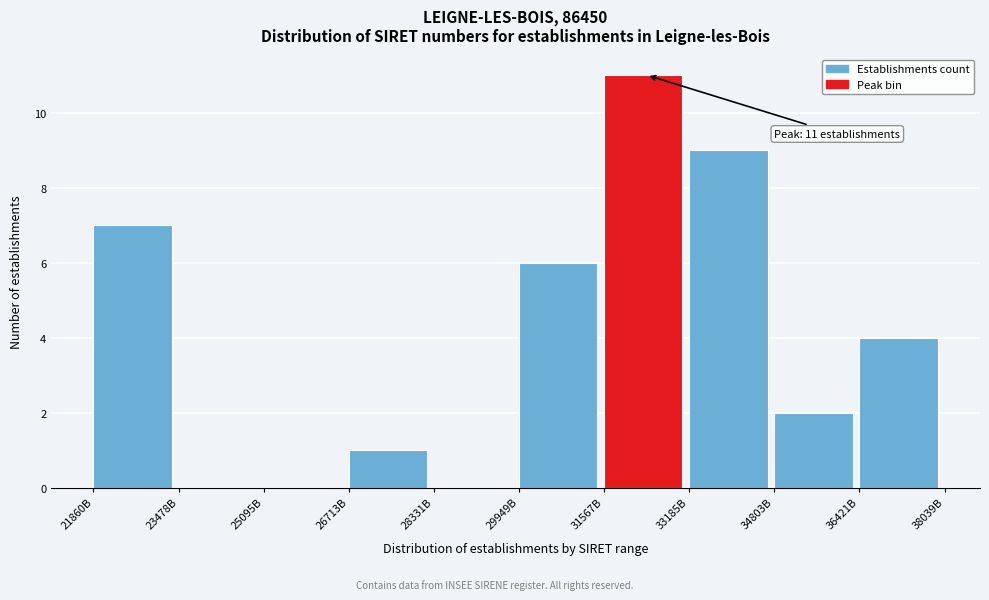

Reading left to right, extract all data points from this chart.

21860B=7	23478B=0	25095B=0	26713B=1	28331B=0	29949B=6	31567B=11	33185B=9	34803B=2	36421B=4